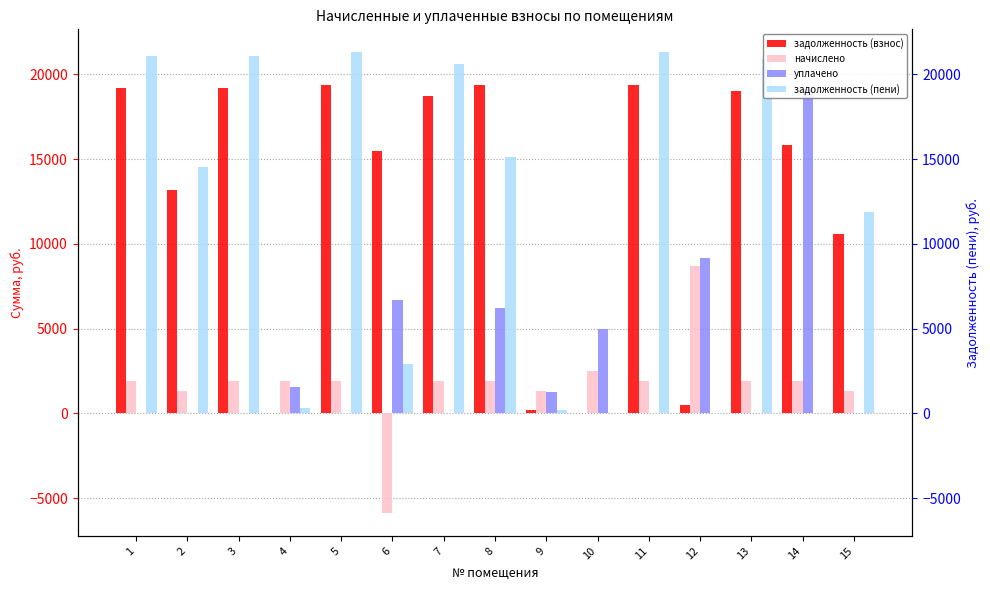

How many bars are there in total?

60